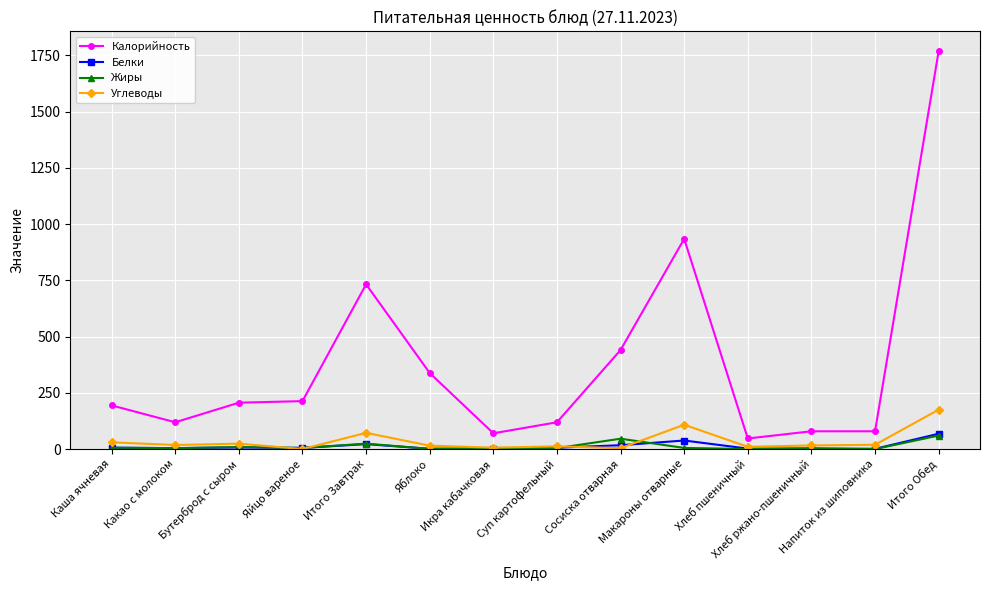

Which series changed the most between Яблоко and Хлеб пшеничный?

Калорийность